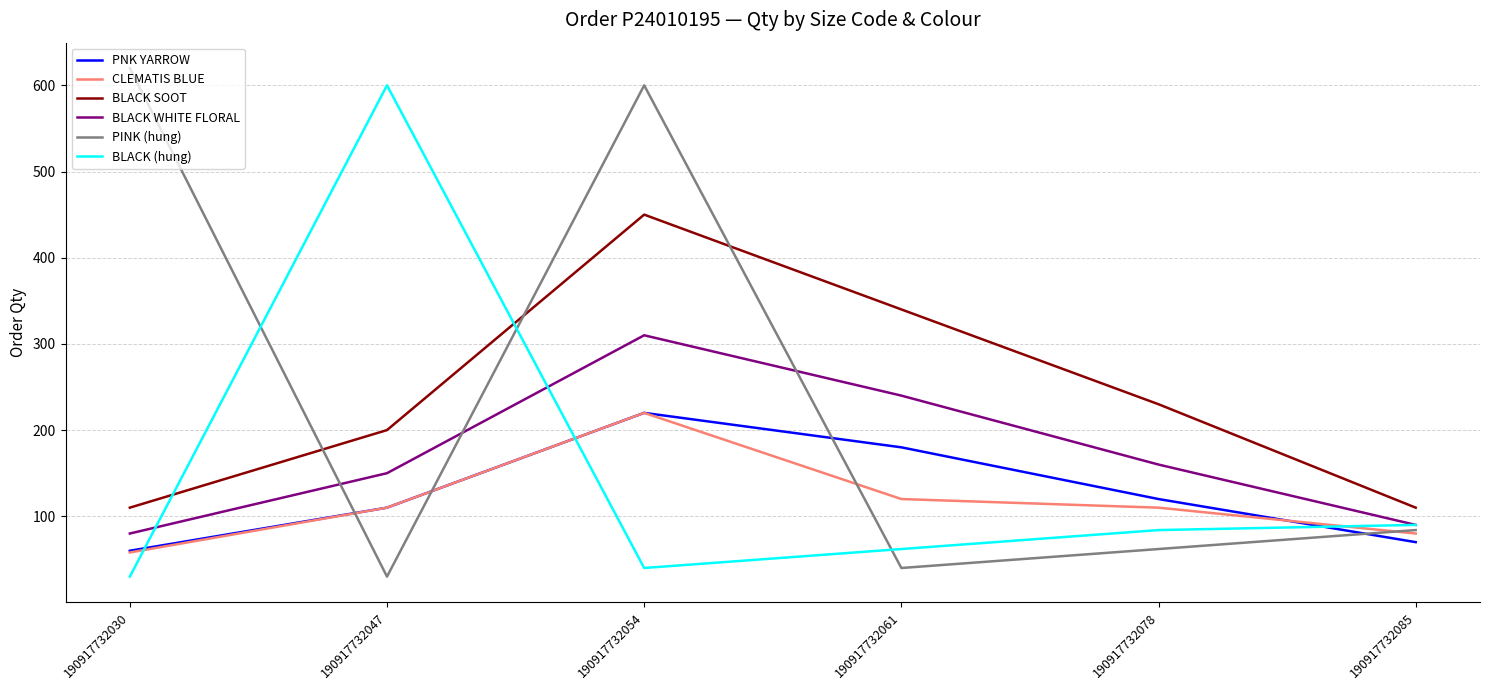

Is the value of PINK (hung) at 190917732061 greater than the value of PNK YARROW at 190917732030?

No